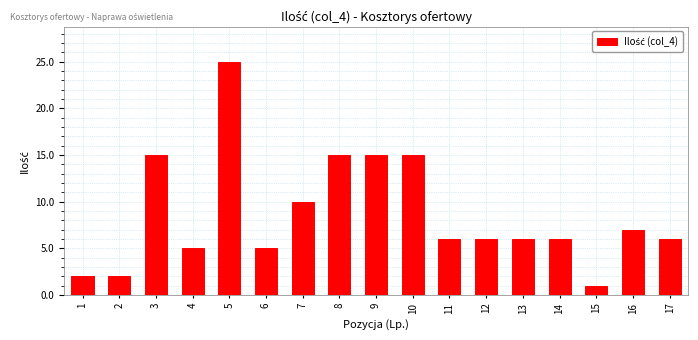

Reading left to right, list all the values displayed in this chart.

2	2	15	5	25	5	10	15	15	15	6	6	6	6	1	7	6